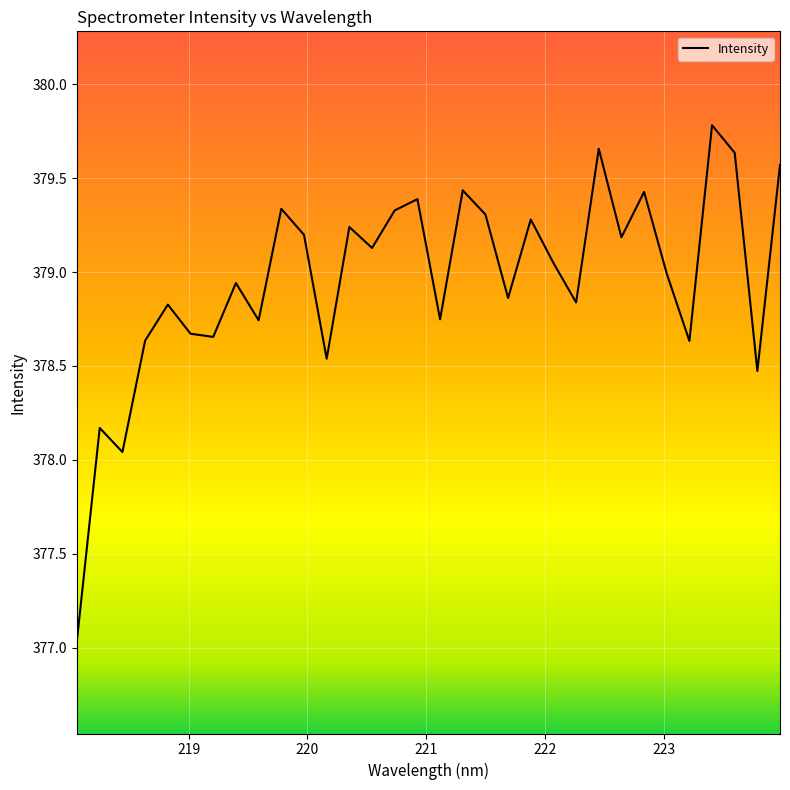

What is the difference between the maximum and minimum values?

2.7